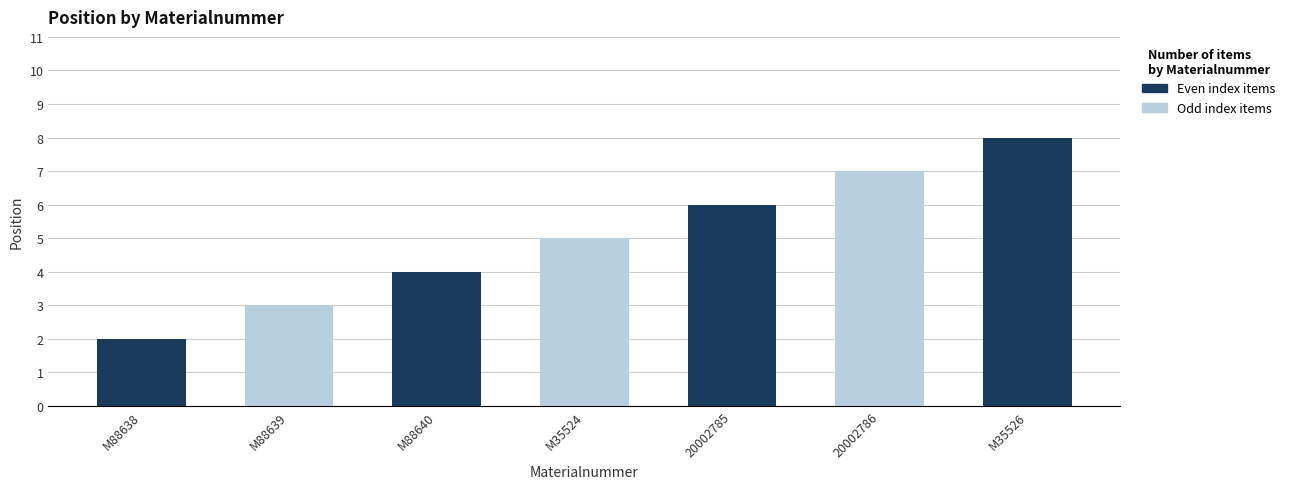

Which label corresponds to the smallest value in the chart?

M88638